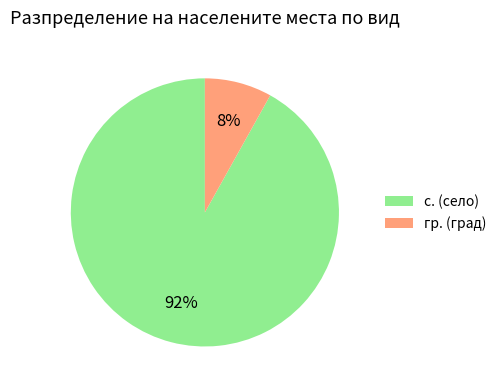

Do гр. (град) and с. (село) together represent more than half of the pie?

Yes